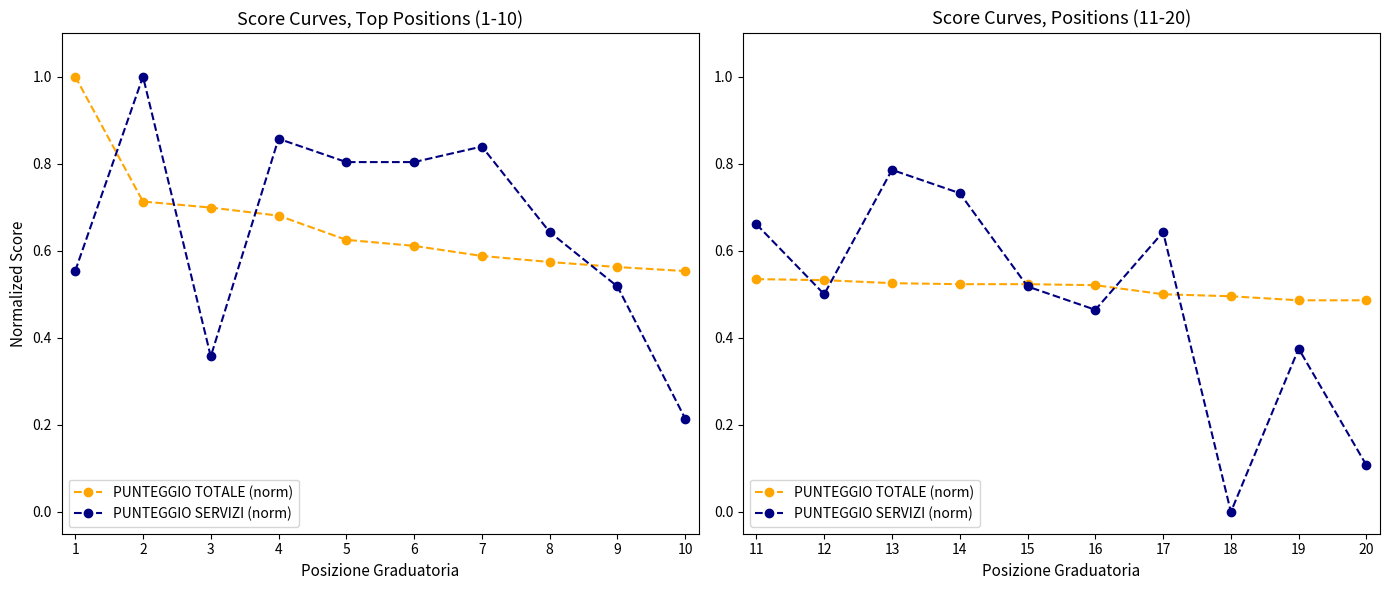

List the series in order of their peak value, highest first.

PUNTEGGIO SERVIZI (norm), PUNTEGGIO TOTALE (norm)